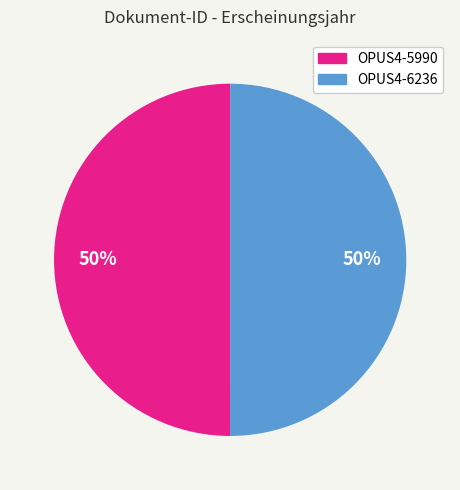

To the nearest percent, what is the combined percentage of OPUS4-5990 and OPUS4-6236?

100%